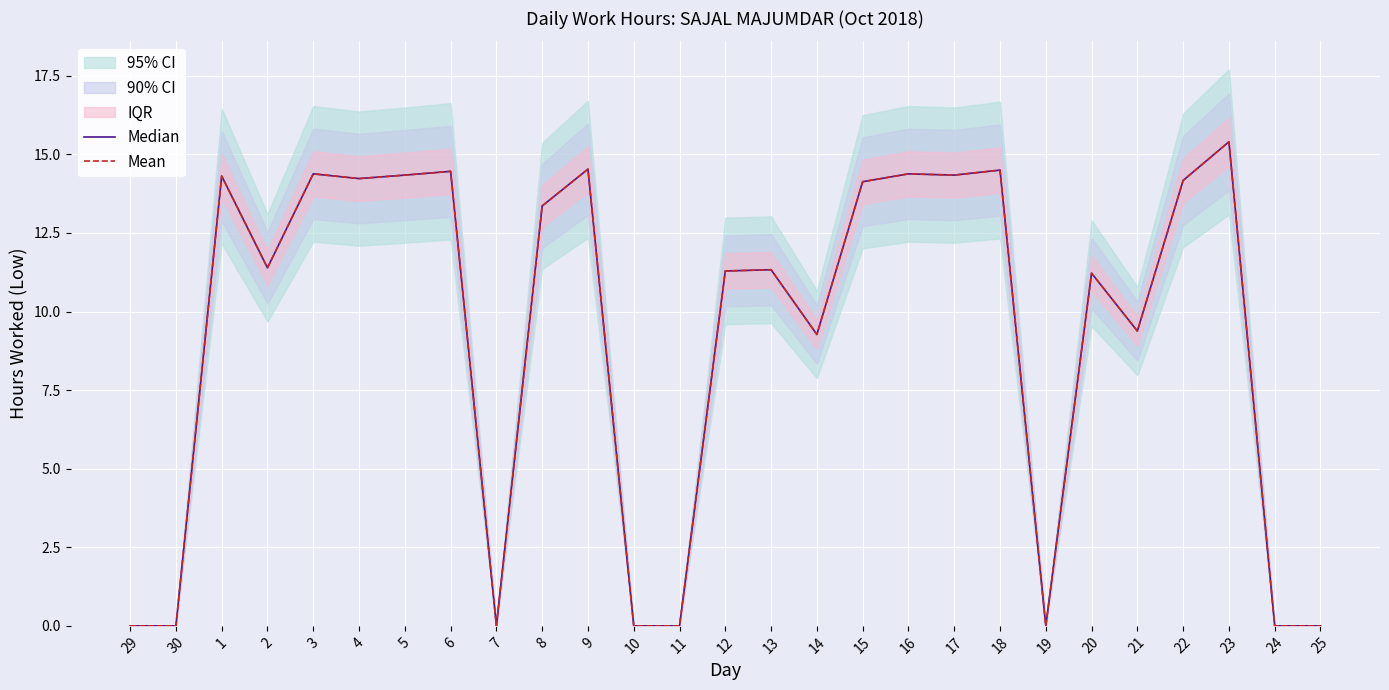

True or false: Median has a value of 3.0 at 14.

False